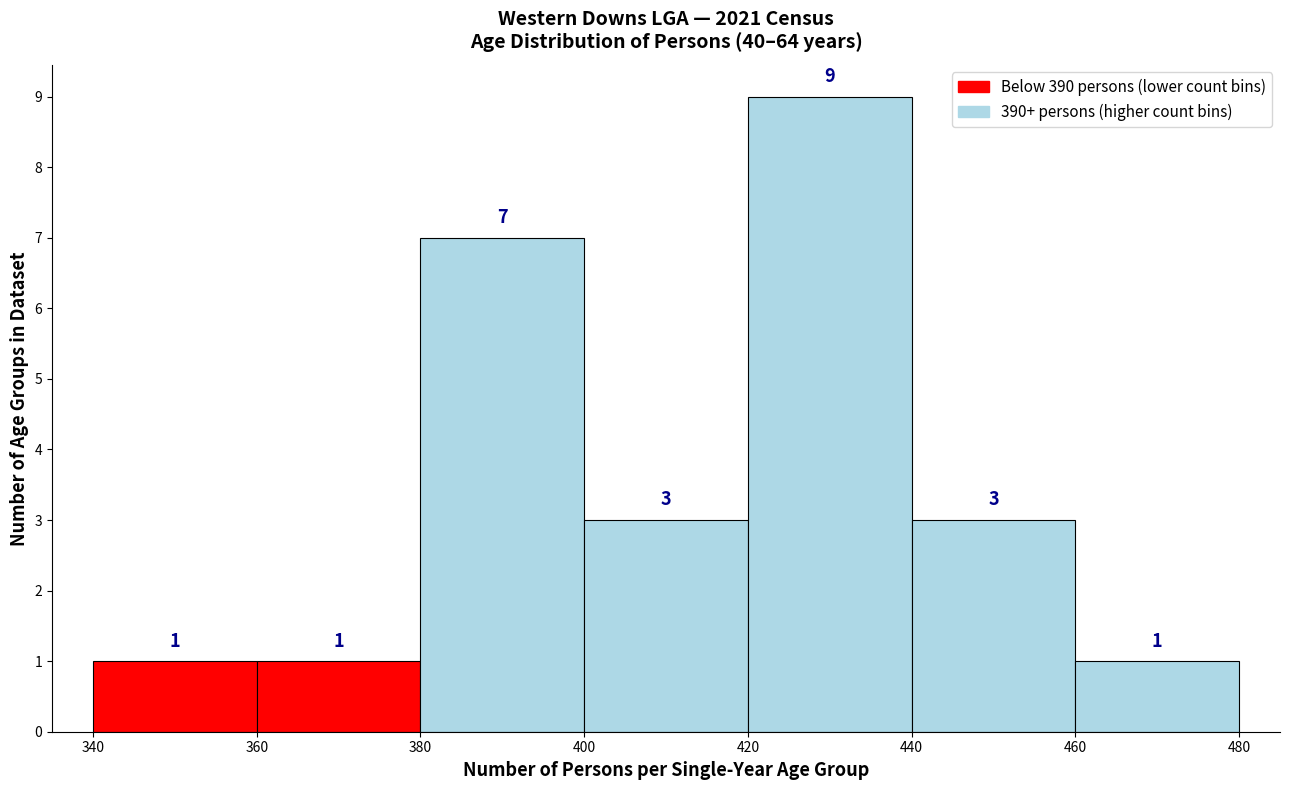

Reading left to right, list every bar in this chart as the range it spans on the x-axis followed by its height.

340 to 360: 1
360 to 380: 1
380 to 400: 7
400 to 420: 3
420 to 440: 9
440 to 460: 3
460 to 480: 1